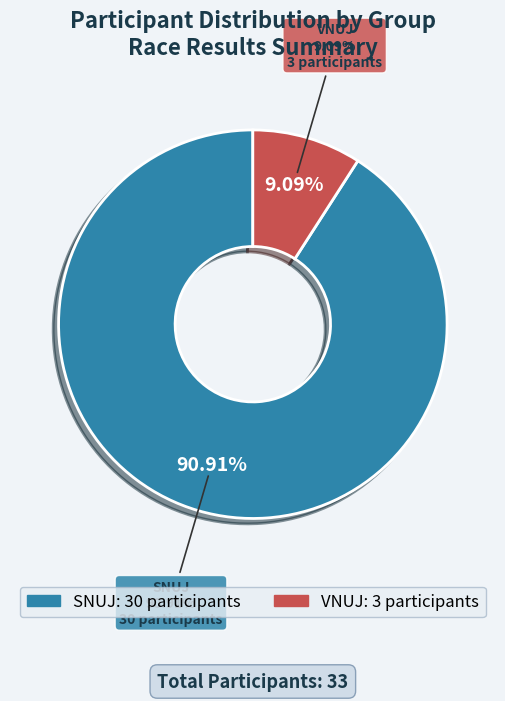

Which category accounts for the majority?

SNUJ